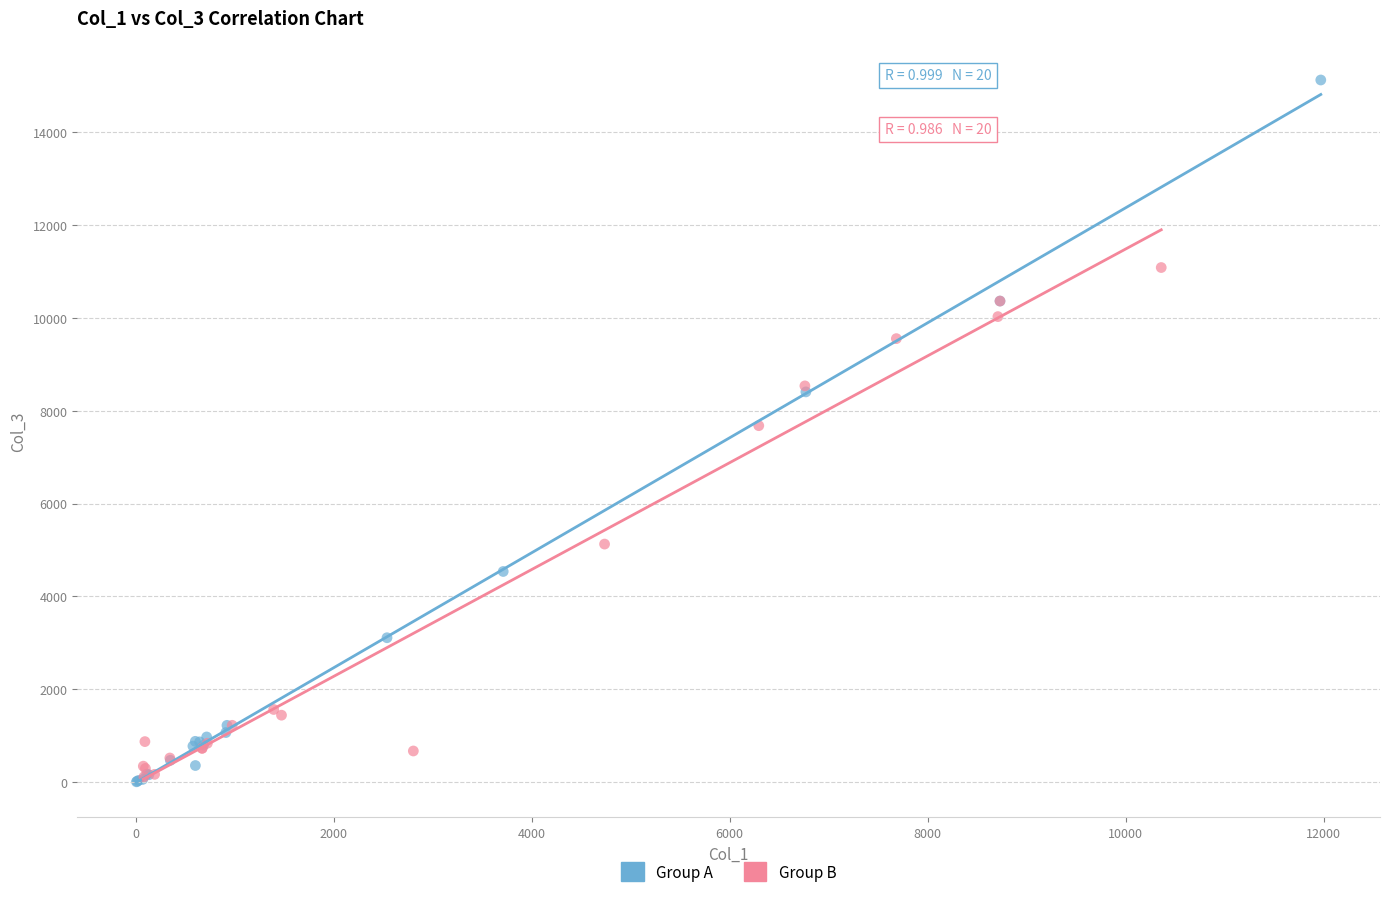

Which series has the widest spread of Y values?

Group A